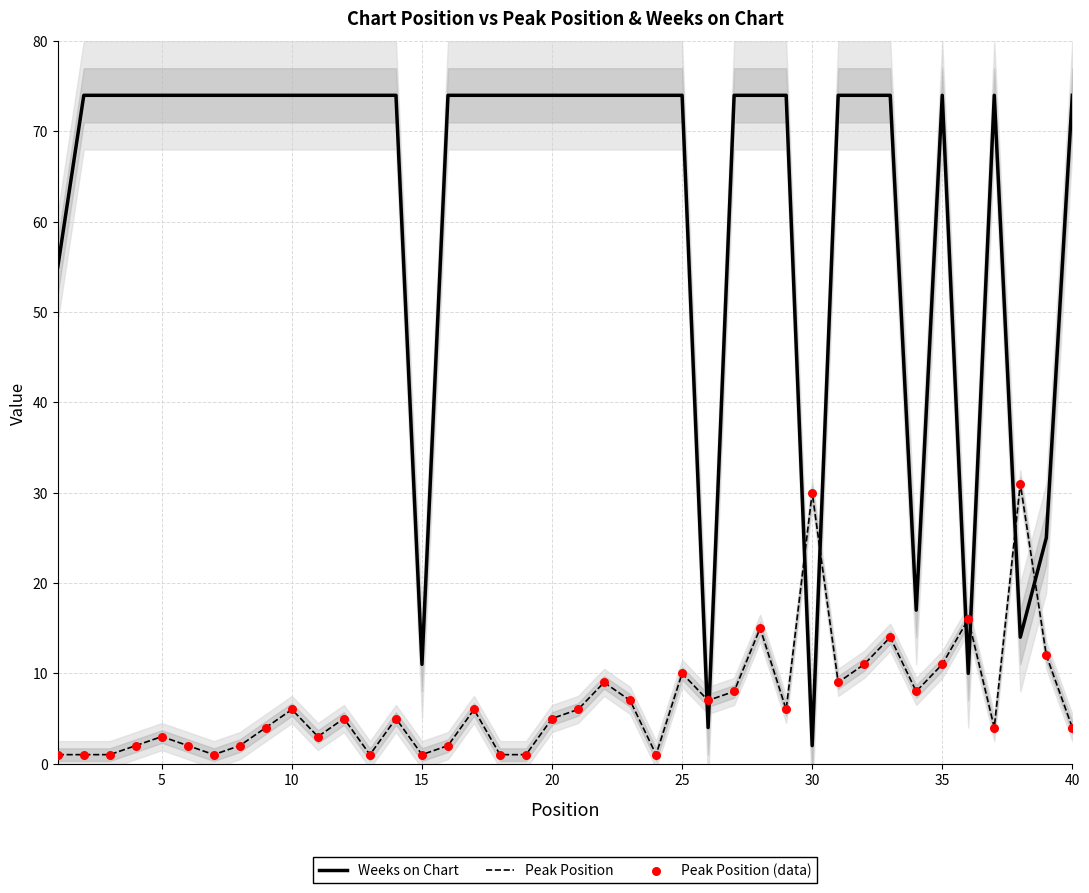

What are all the series names shown in the legend?

Weeks on Chart, Peak Position, Peak Position (data)